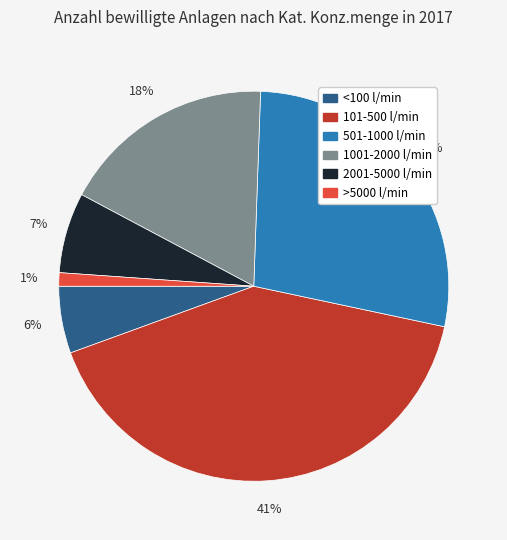

To the nearest percent, what is the combined percentage of 2001-5000 l/min and >5000 l/min?

8%